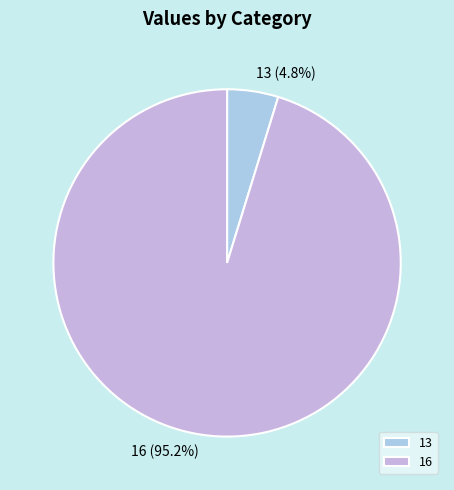

Which category has the smallest portion of the pie?

13